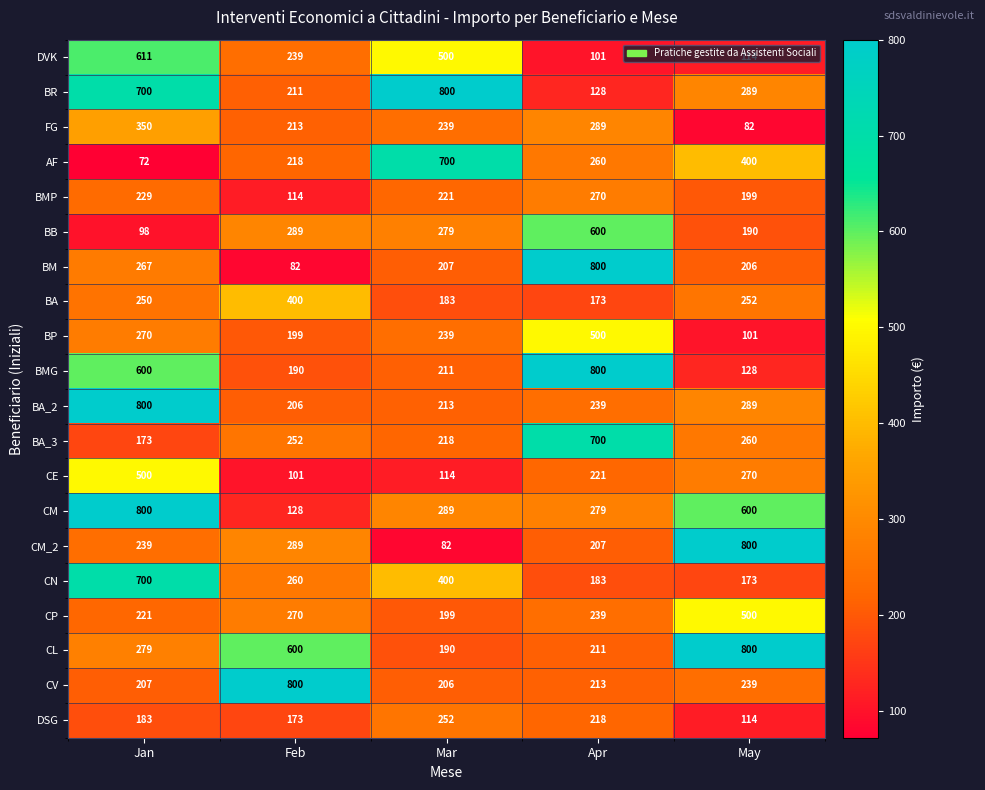

What is the difference between the second highest and second lowest values in the CP series?

49